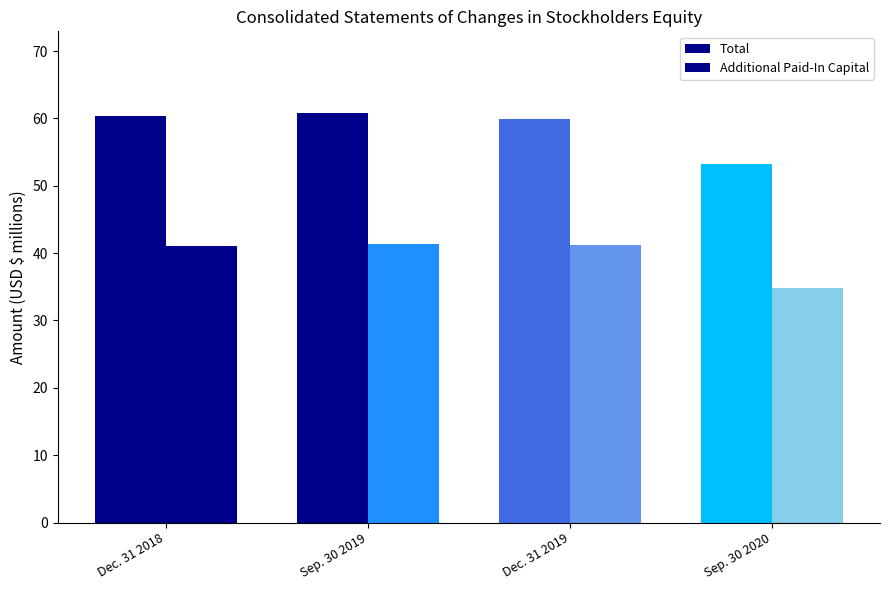

Does the chart contain stacked bars?

No